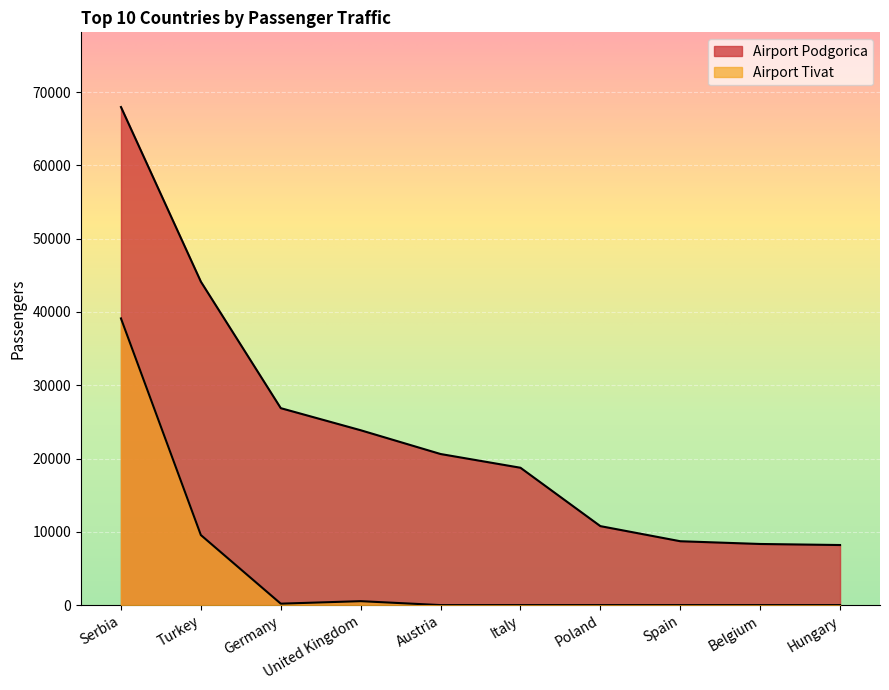

Where is Airport Podgorica nearest to the value 38078?

Turkey